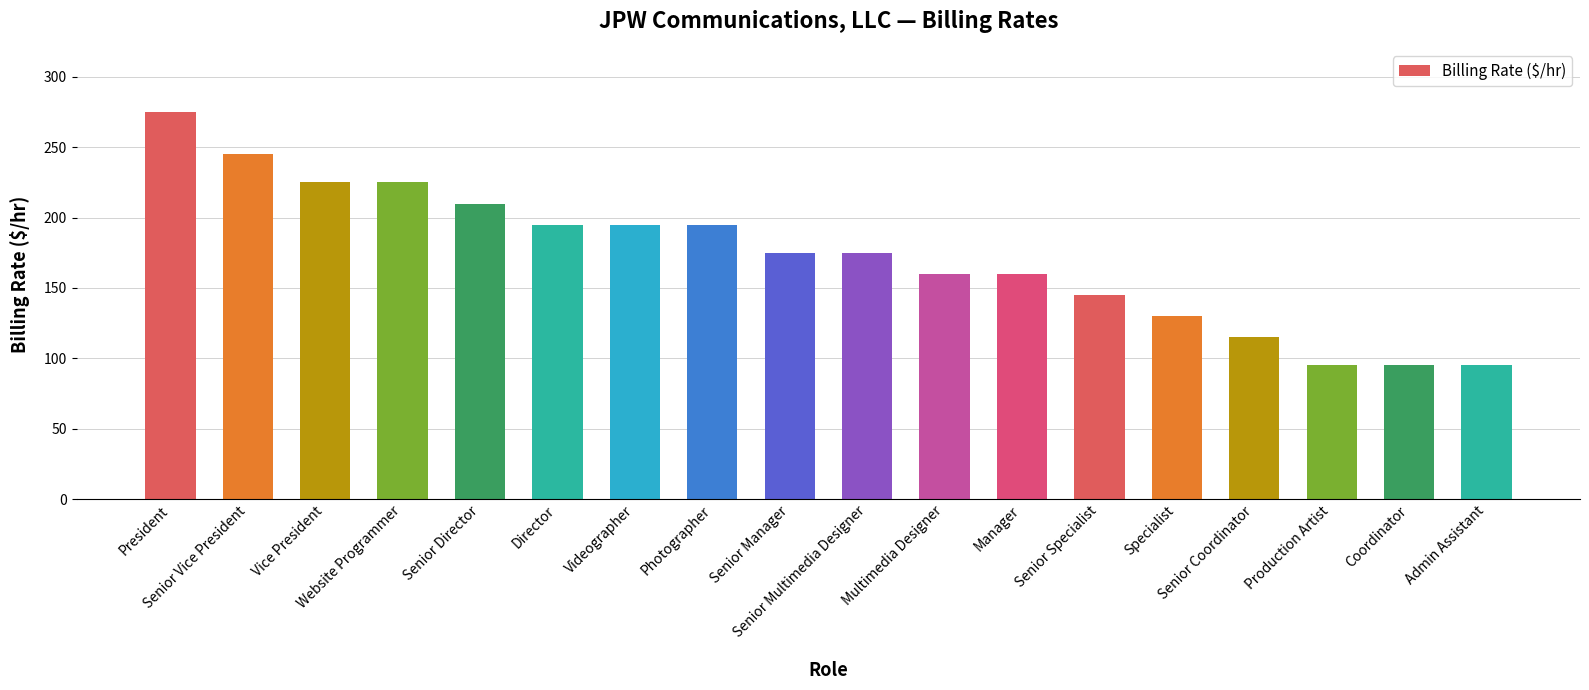

Count the number of data series in this chart.

1